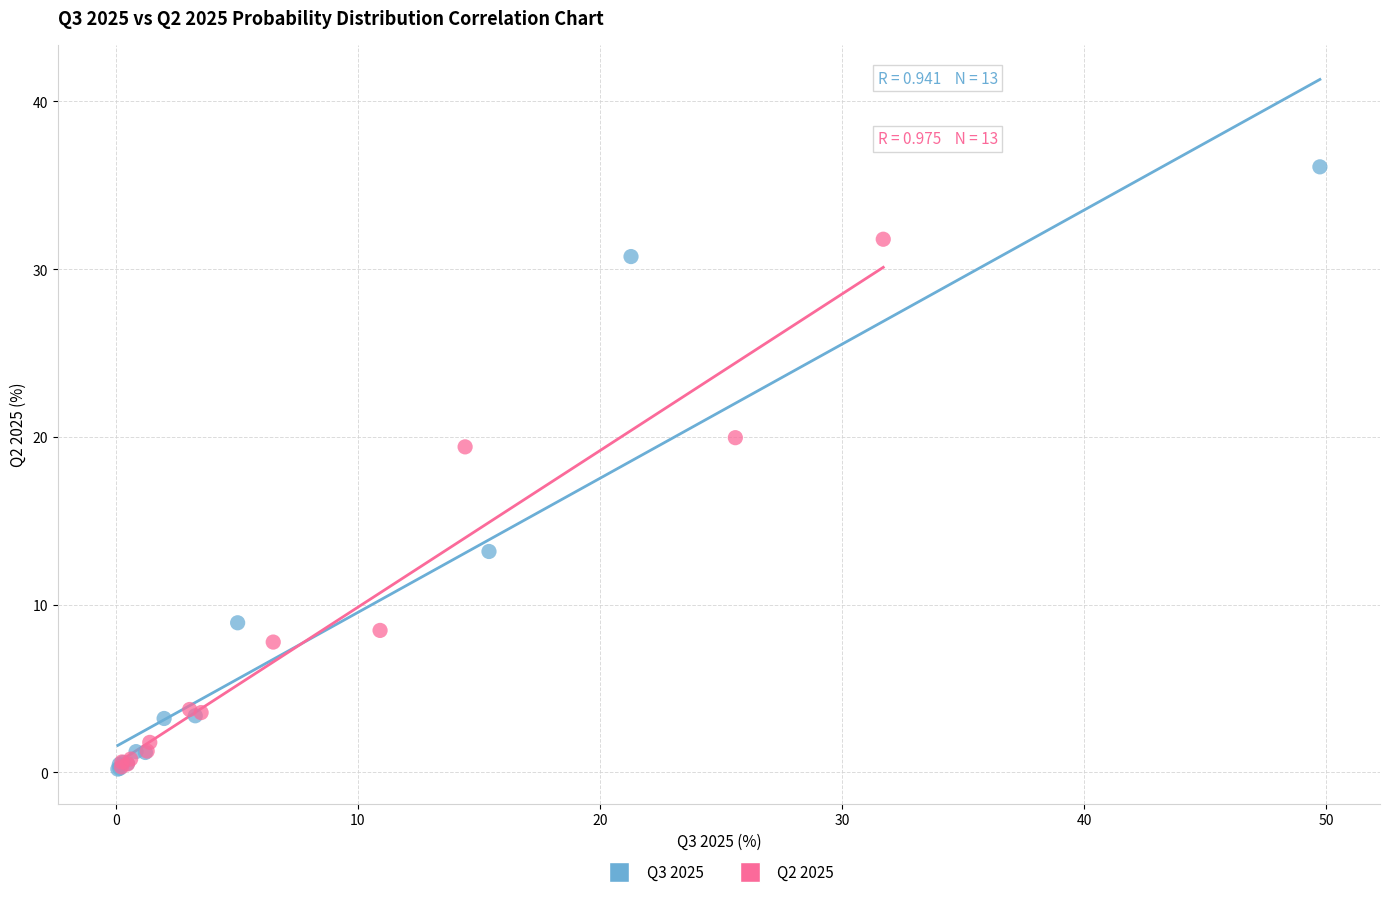

What are all the series names shown in the legend?

Q3 2025, Q2 2025